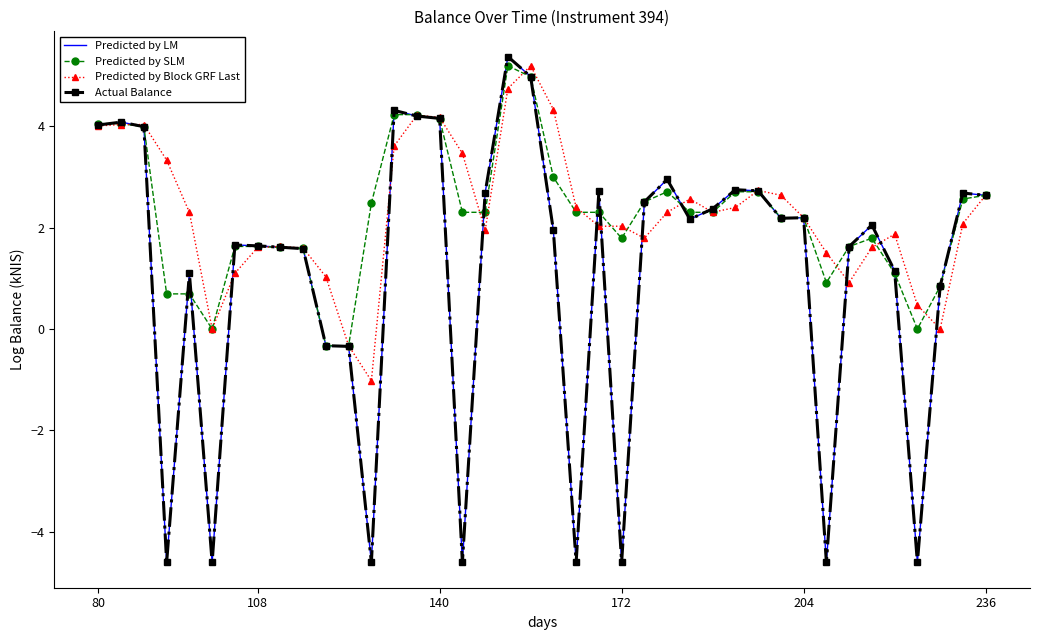

What is the sum of all Predicted by SLM values?

89.7